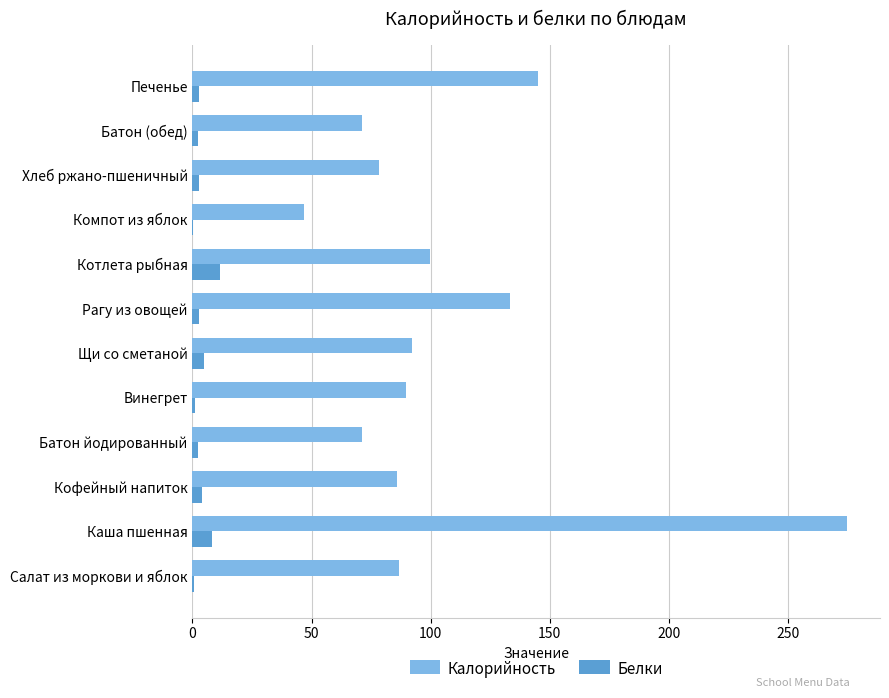

Is it true that Калорийность equals 56.6 at Щи со сметаной?

False